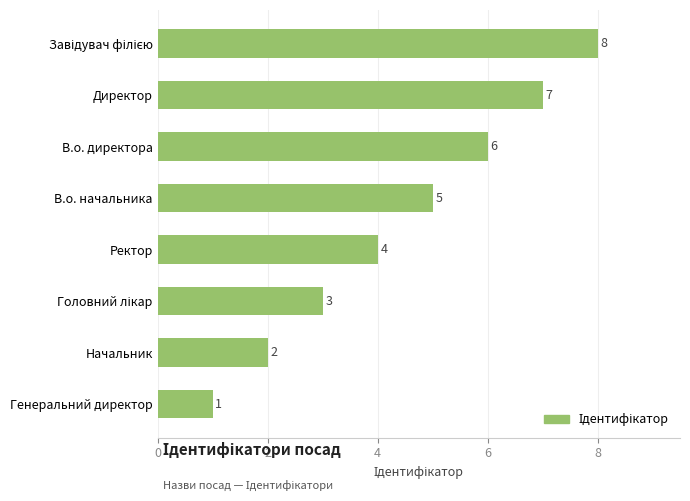

What is the ratio of the value at В.о. начальника to the value at В.о. директора?

0.8